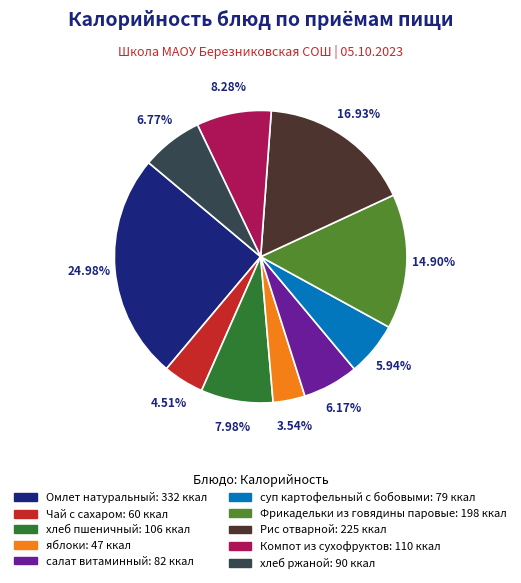

The Рис отварной slice represents 3% of the pie. True or false?

False